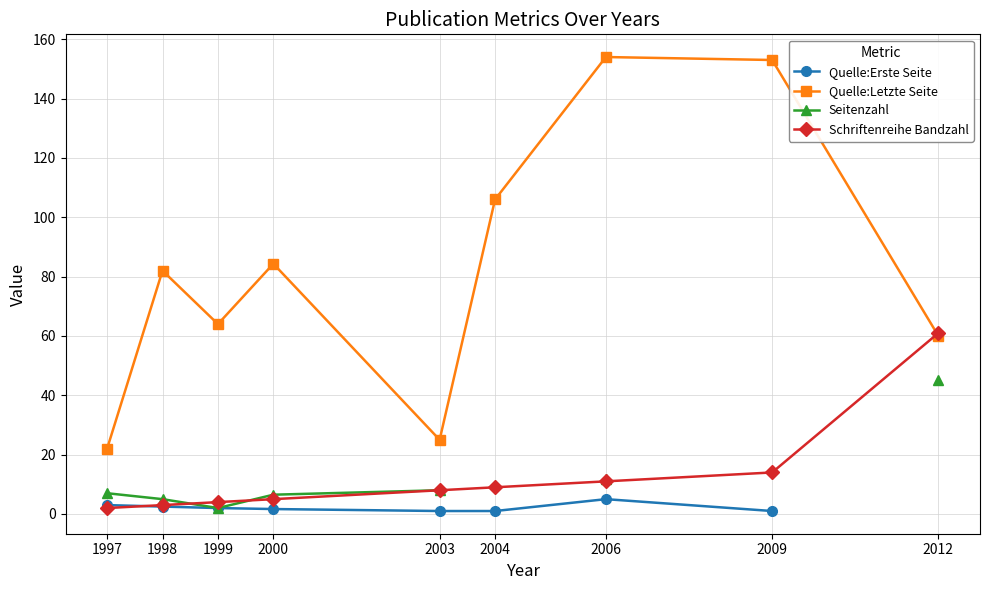

What is the maximum value shown in the chart?

154.0